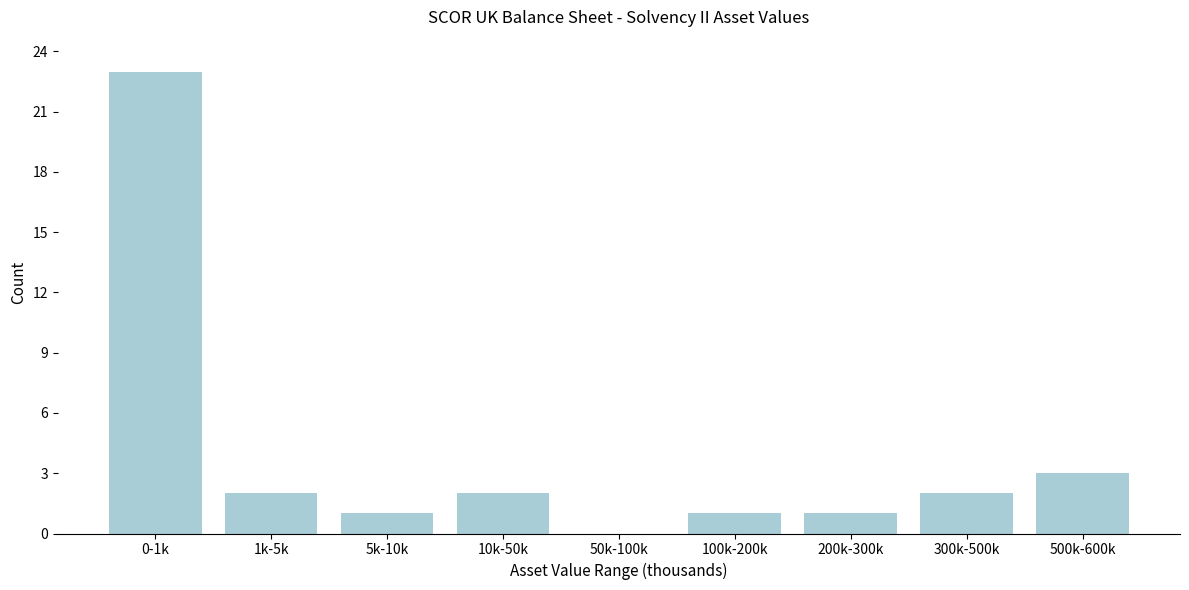

Reading left to right, what are all the values shown in this chart?

0-1k=23	1k-5k=2	5k-10k=1	10k-50k=2	50k-100k=0	100k-200k=1	200k-300k=1	300k-500k=2	500k-600k=3